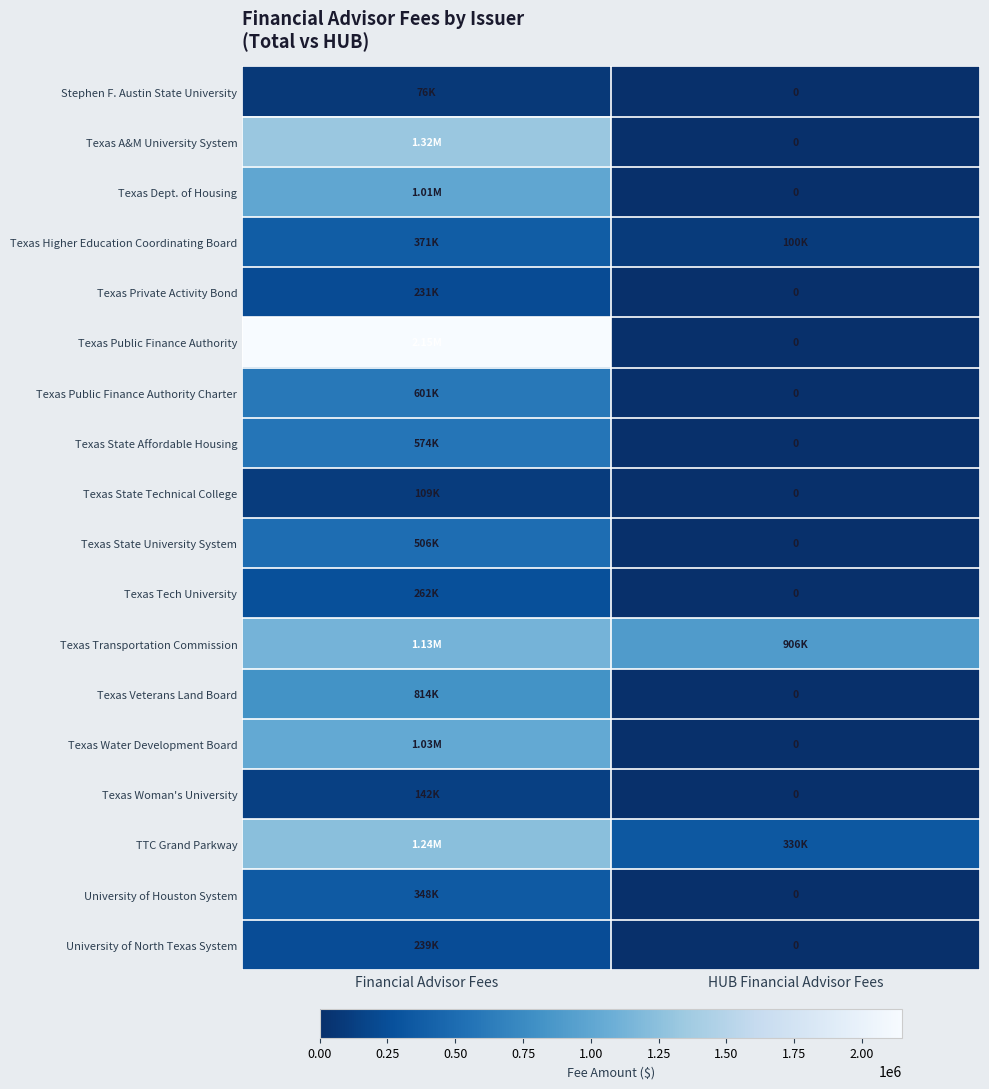

What is the total value across all series at HUB Financial Advisor Fees?

1335780.0